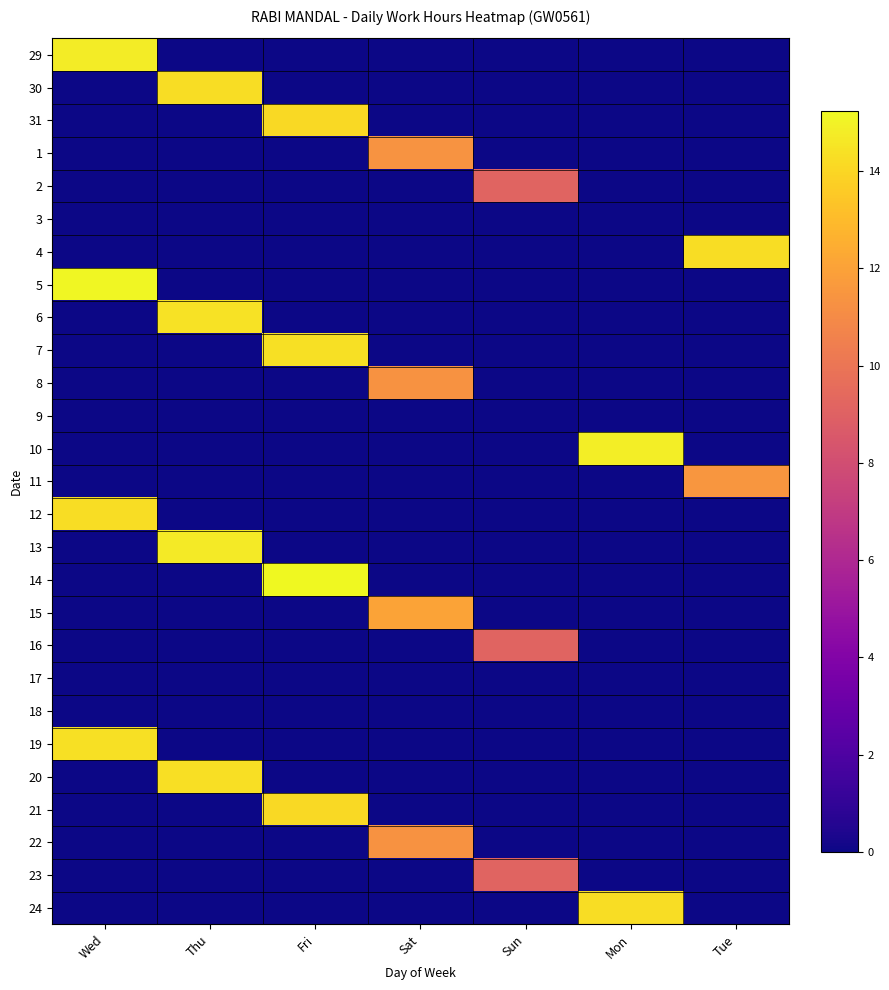

Which category has the highest value across all series?

Fri